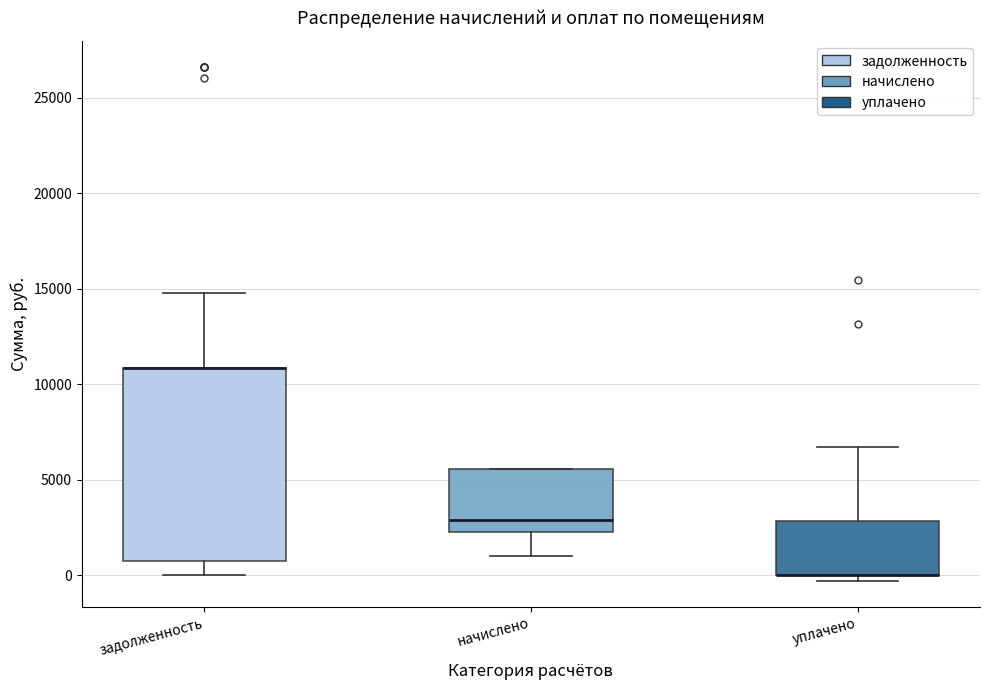

Comparing the boxes themselves (not the whiskers), which one is the tallest?

задолженность